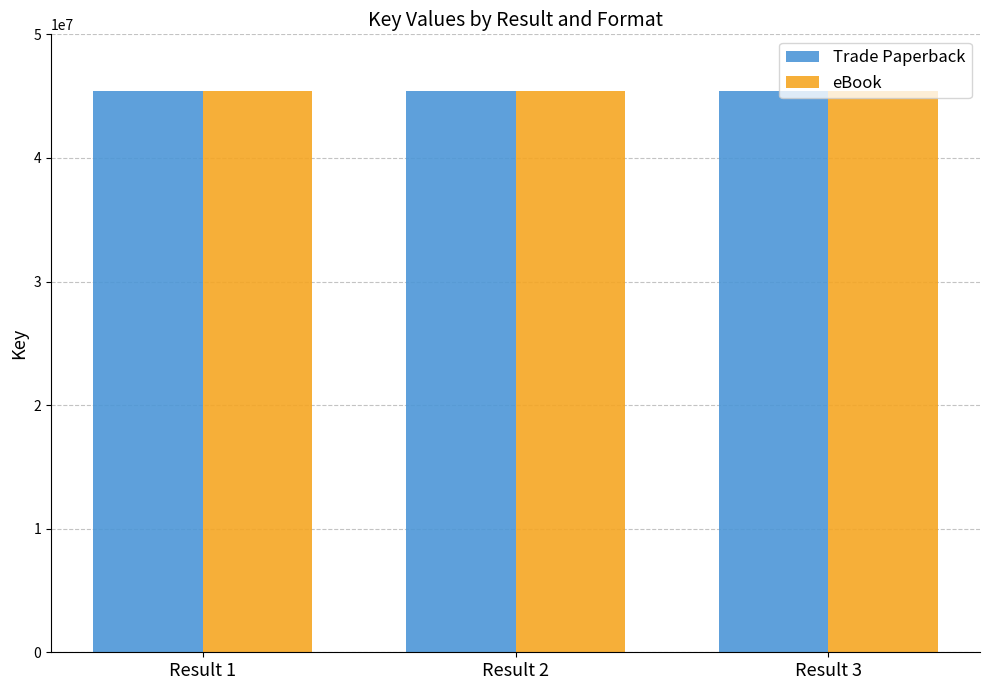

What are all the series names shown in the legend?

Trade Paperback, eBook